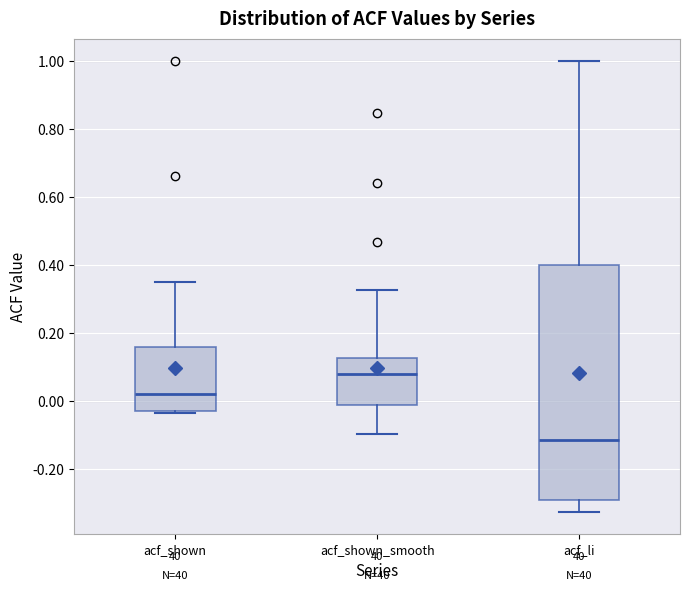

Reading left to right, read every box against the y-axis: the position of its median line, the range the box covers, and the ends of its whiskers. The values are not printed on the chart, so give them approximately, as read against the axis.

acf_shown: median 0.02, box -0.02 to 0.16, whiskers -0.04 to 0.36
acf_shown_smooth: median 0.08, box -0.02 to 0.12, whiskers -0.10 to 0.32
acf_li: median -0.12, box -0.30 to 0.40, whiskers -0.32 to 1.00